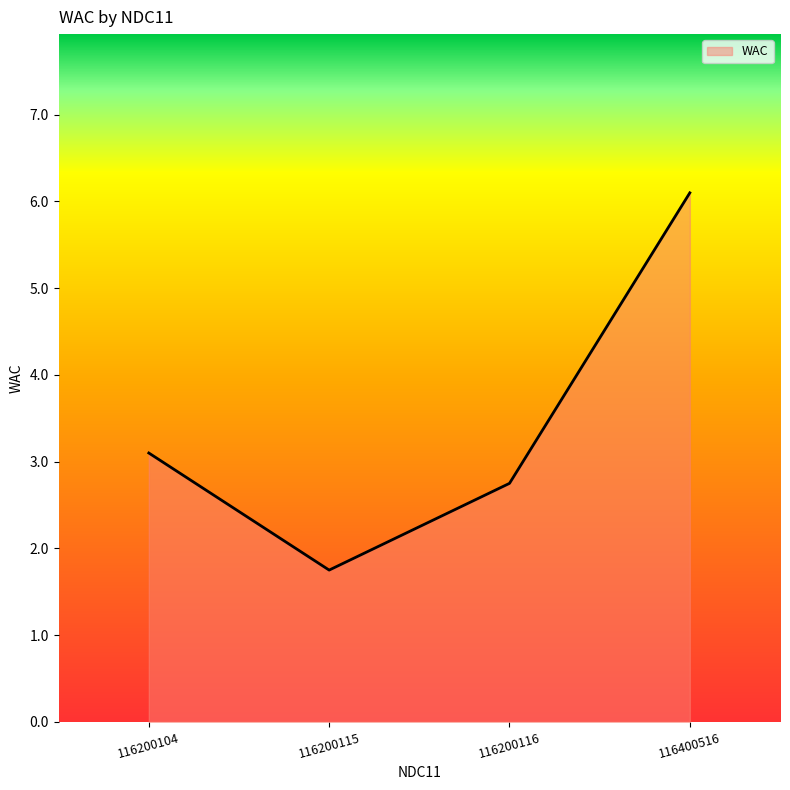

Reading left to right, what are all the values shown in this chart?

3.1	1.8	2.8	6.1